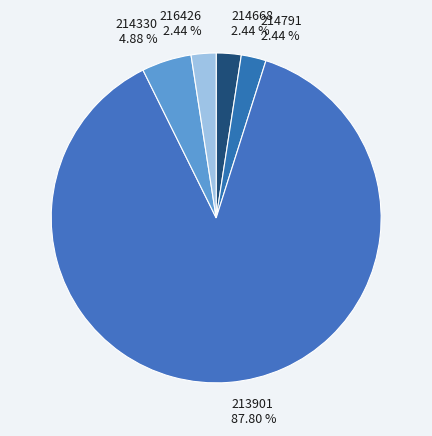

Which has a higher value, 214791 or 214330?

214330